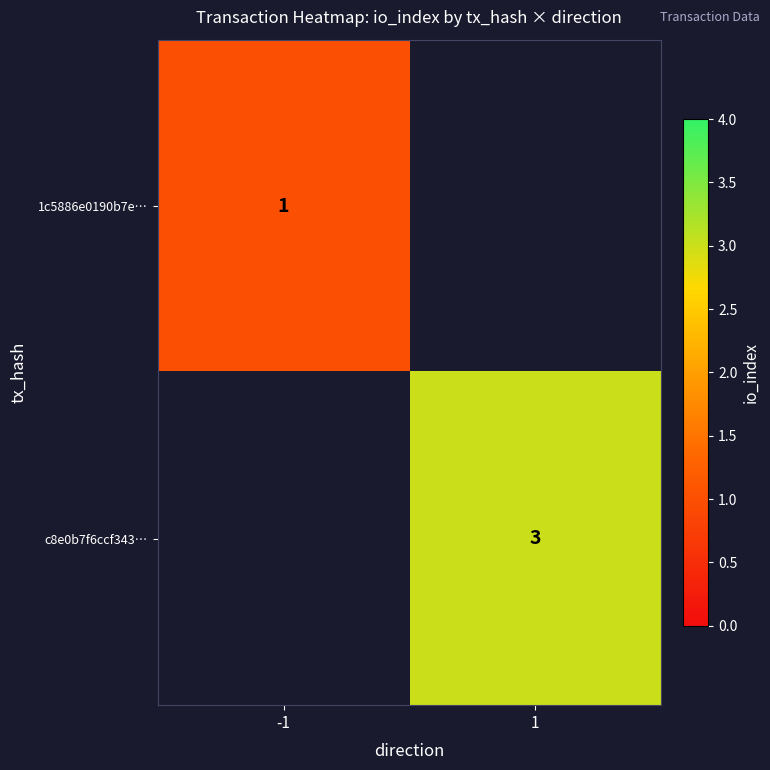

Is it true that c8e0b7f6ccf343… equals 3 at 1?

True